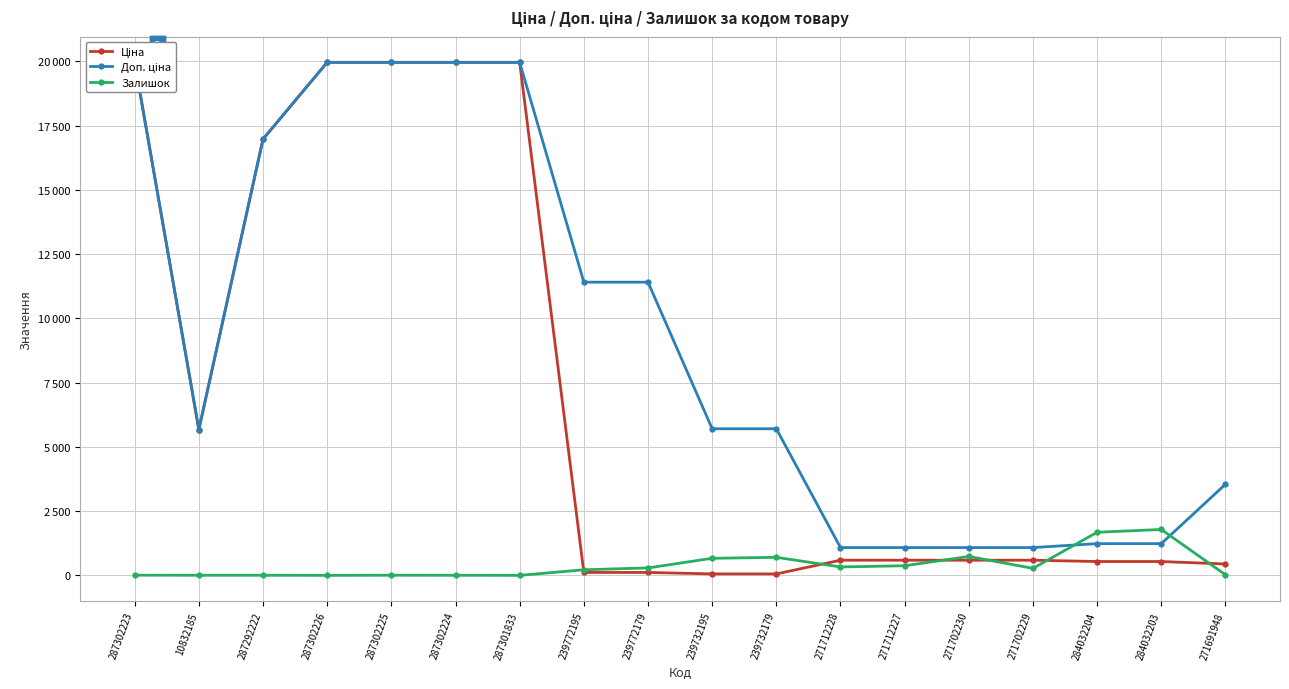

What is the difference between the maximum and second lowest values in the Залишок series?

1786.0